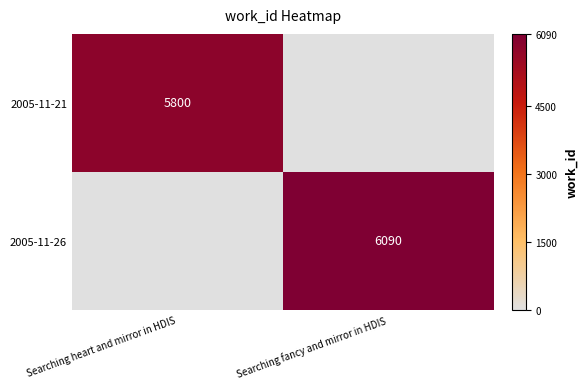

The 2005-11-26 series shows 6090 at Searching fancy and mirror in HDIS. True or false?

True